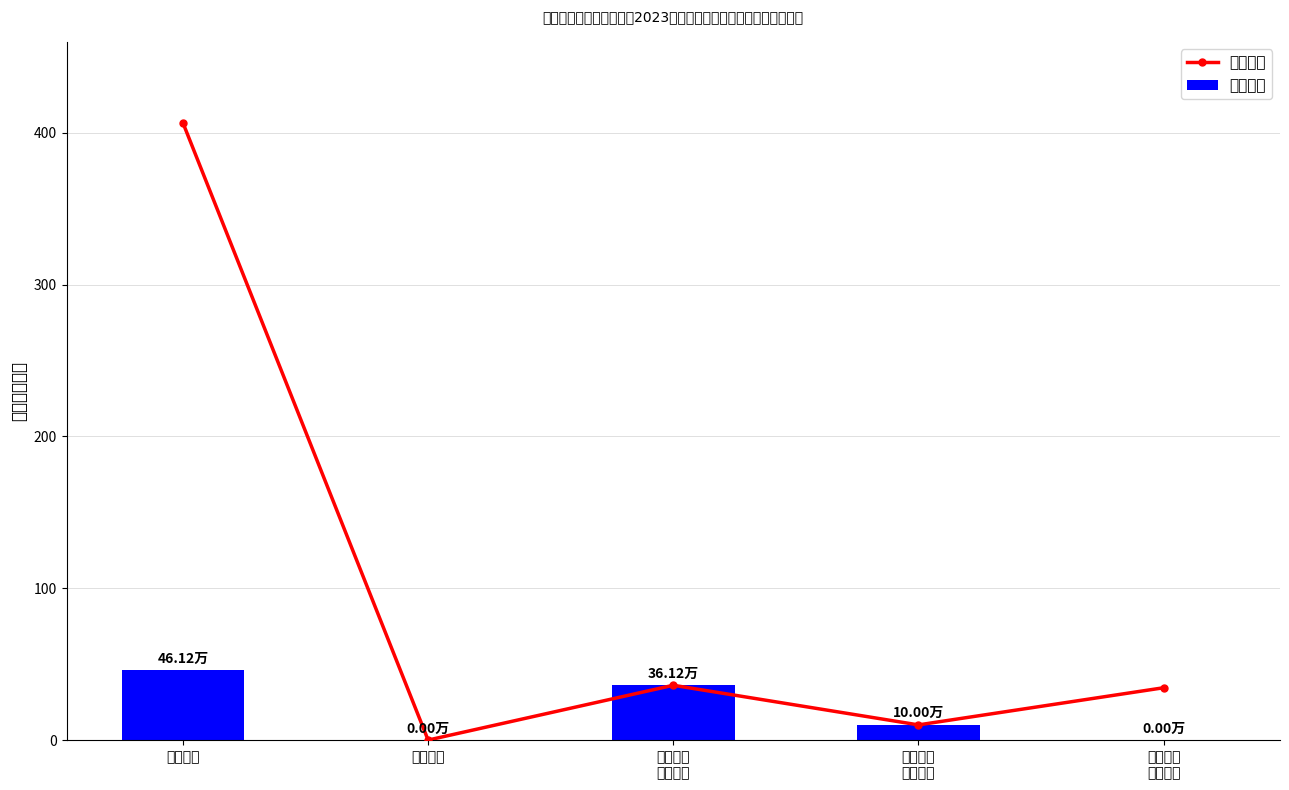

The 项目支出 series shows 16.9 at 基本养老
保险缴费. True or false?

False